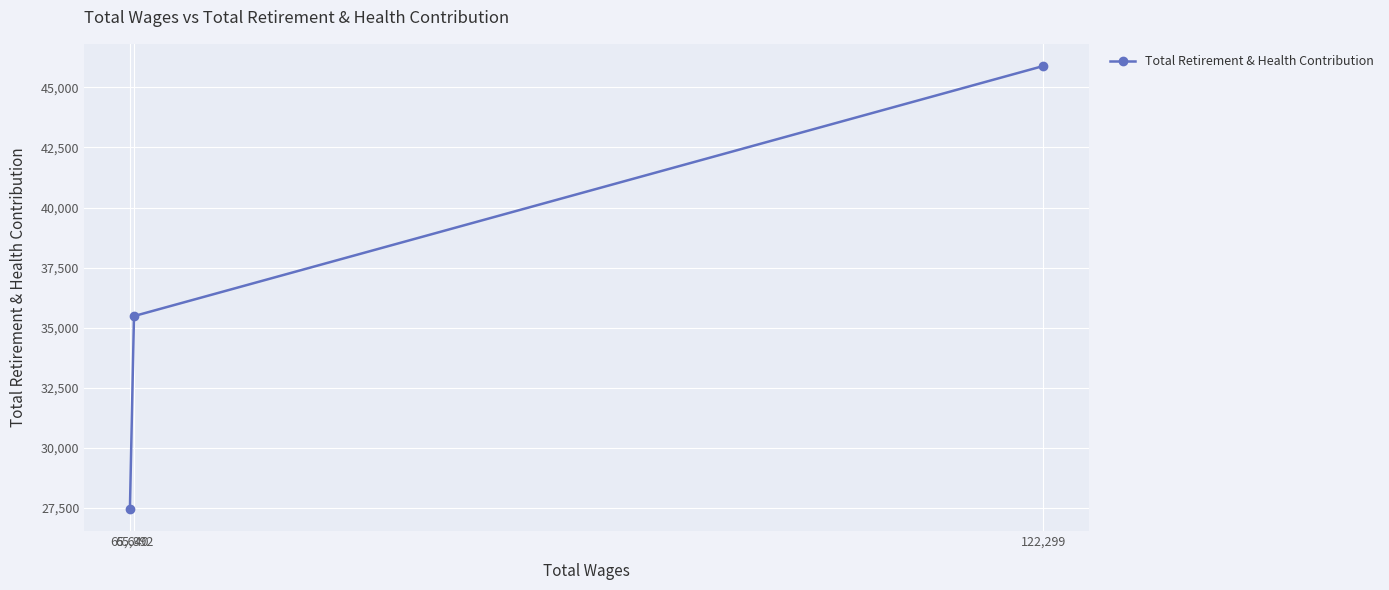

True or false: the data shows 45890 at 122,299.

True